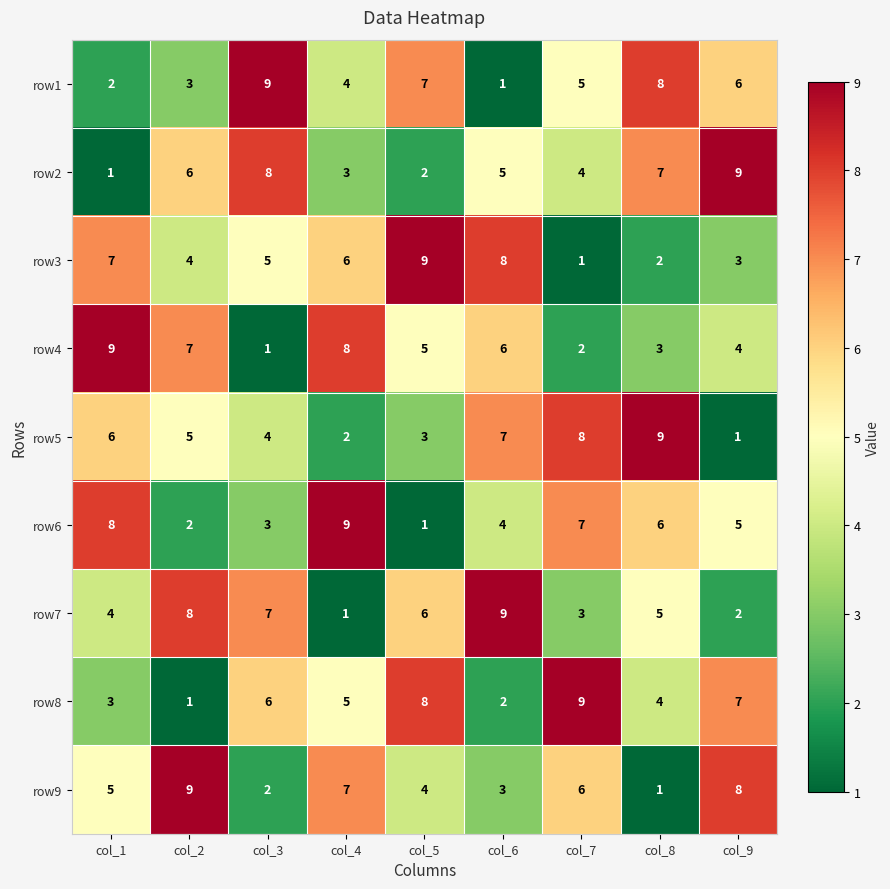

Rank the series at col_7 from highest to lowest value.

row8, row5, row6, row9, row1, row2, row7, row4, row3